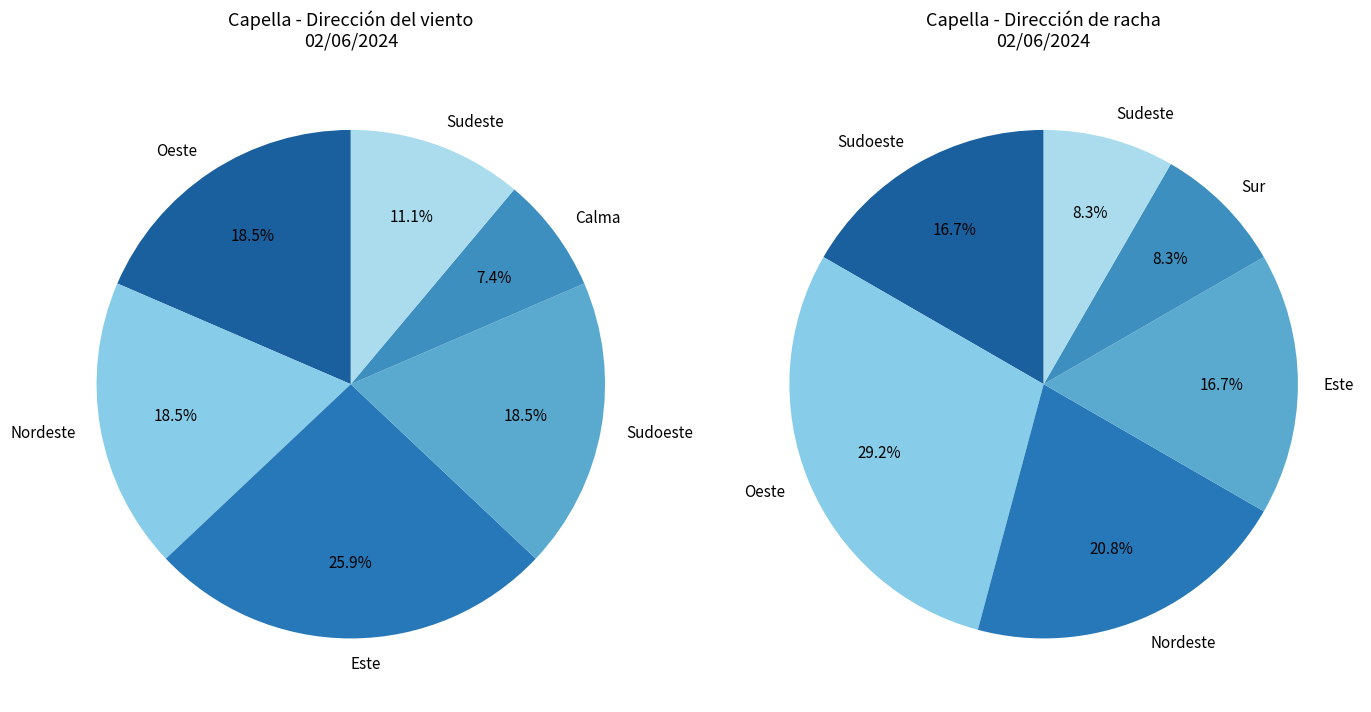

How many slices are in this pie chart?

6